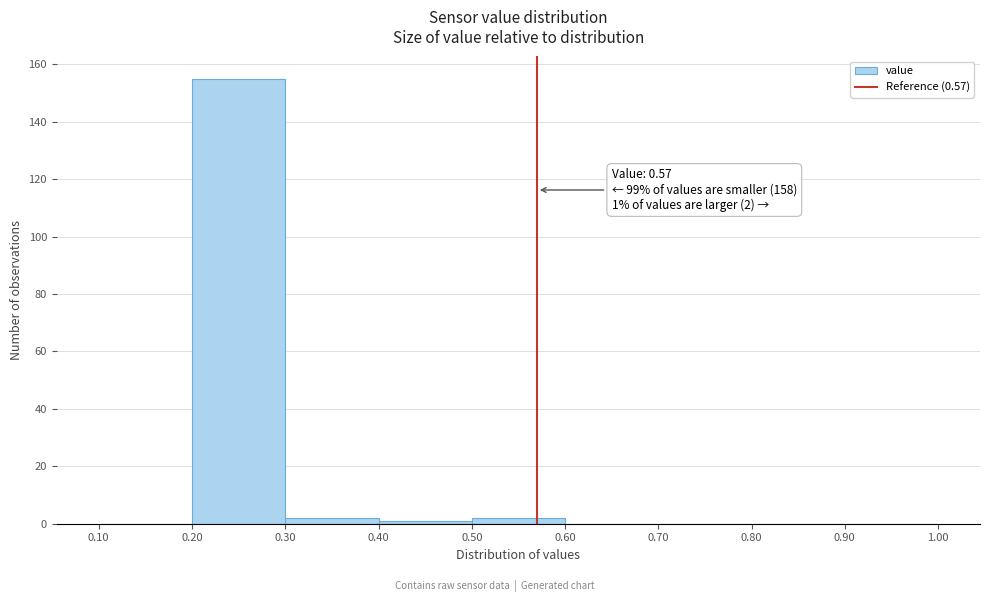

Which range on the x-axis has the tallest bar?

0.20 to 0.30